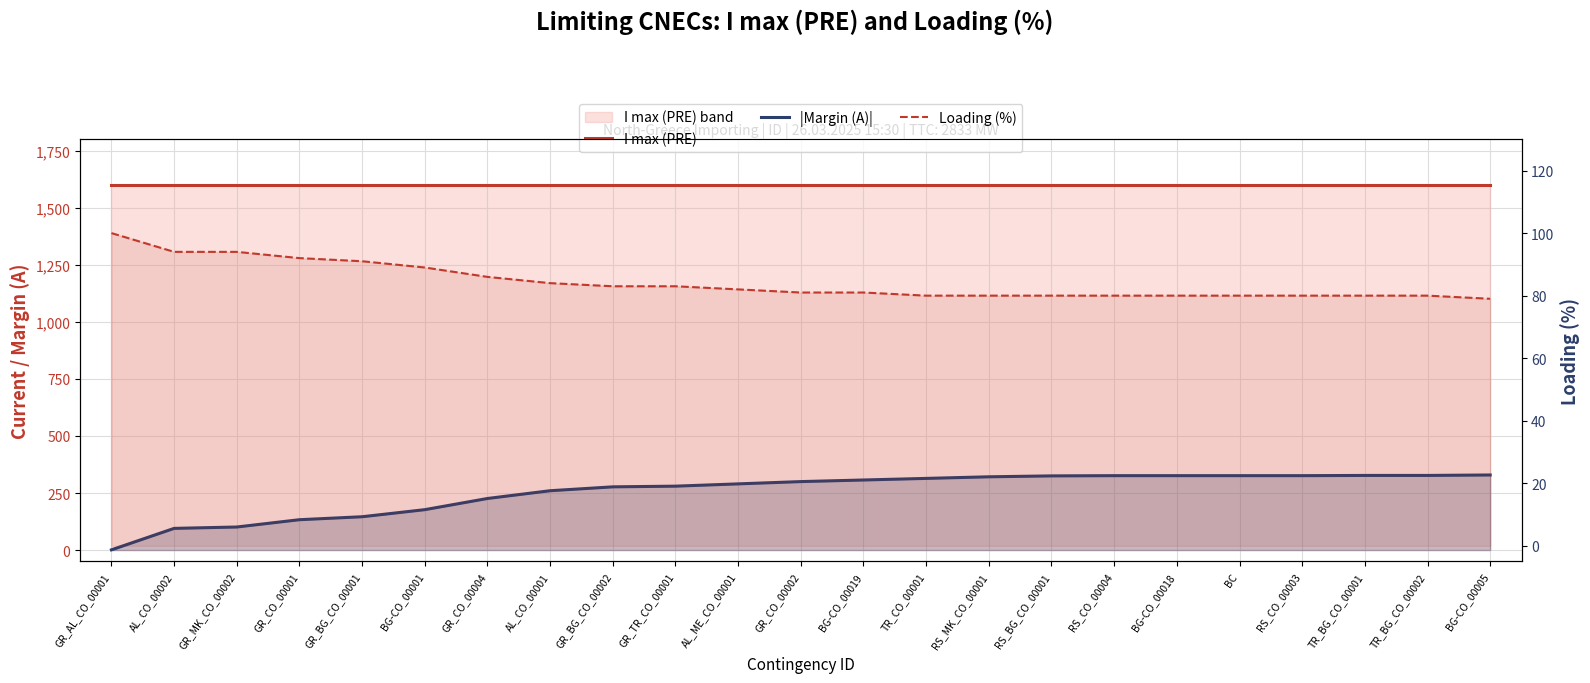

Rank the categories by Loading (%) value from highest to lowest.

GR_AL_CO_00001, AL_CO_00002, GR_MK_CO_00002, GR_CO_00001, GR_BG_CO_00001, BG-CO_00001, GR_CO_00004, AL_CO_00001, GR_BG_CO_00002, GR_TR_CO_00001, AL_ME_CO_00001, GR_CO_00002, BG-CO_00019, TR_CO_00001, RS_MK_CO_00001, RS_BG_CO_00001, RS_CO_00004, BG-CO_00018, BC, RS_CO_00003, TR_BG_CO_00001, TR_BG_CO_00002, BG-CO_00005